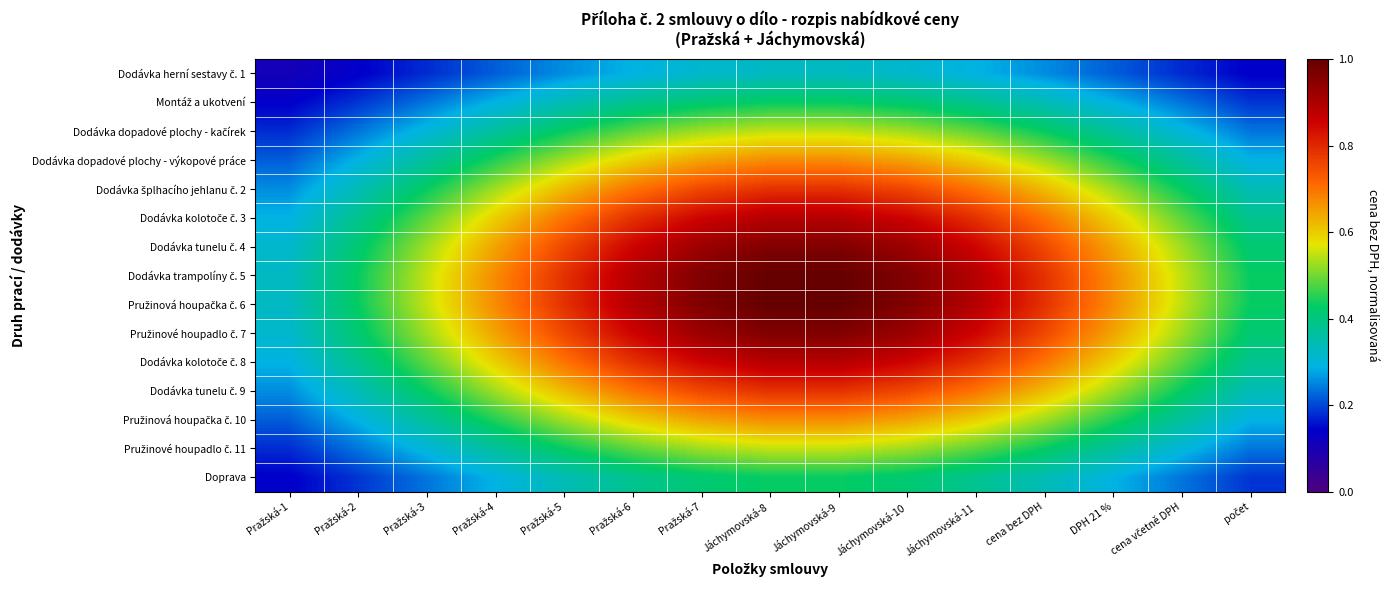

Which has a higher value, Pražská-1 or Pražská-2?

Pražská-2